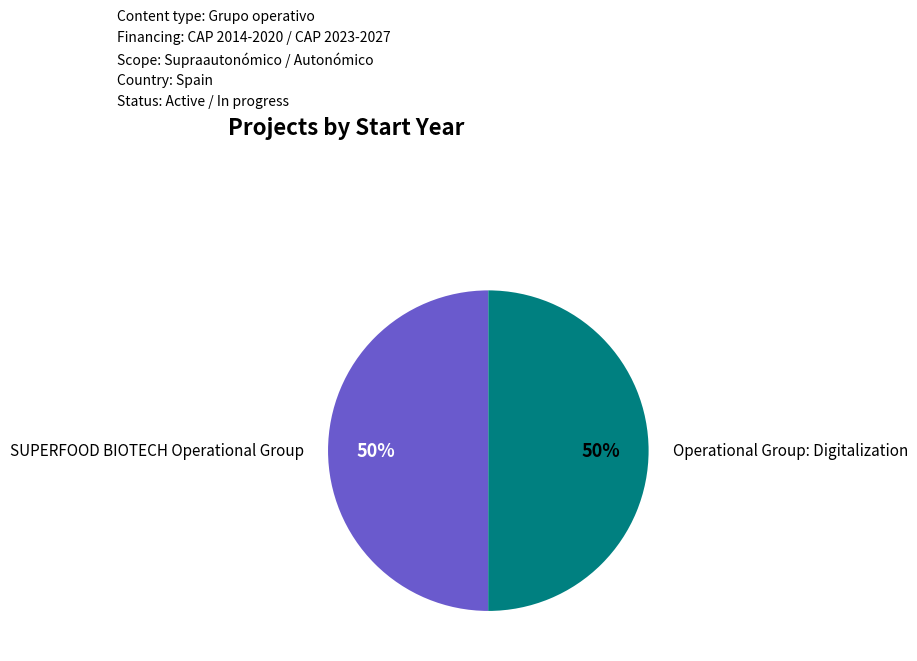

Rank the categories by value from highest to lowest.

Operational Group: Digitalization, SUPERFOOD BIOTECH Operational Group